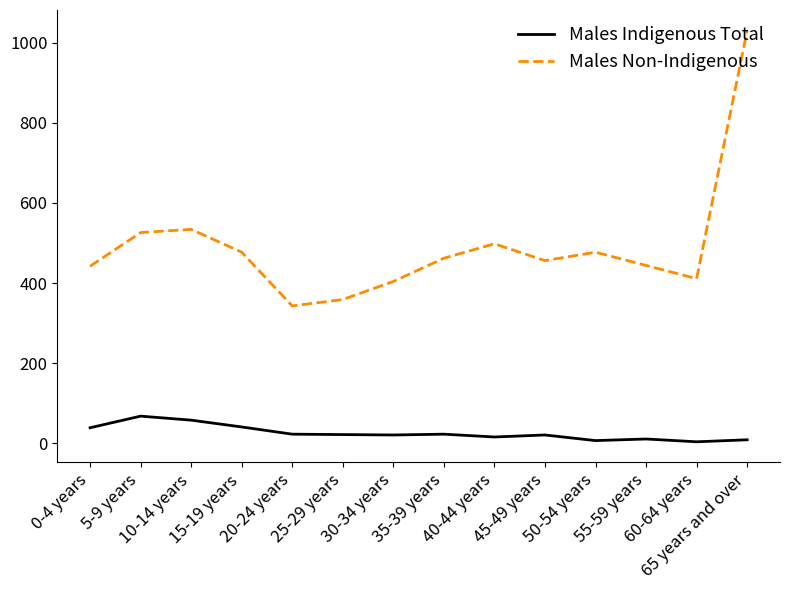

Is this an area chart (filled region under the line)?

No